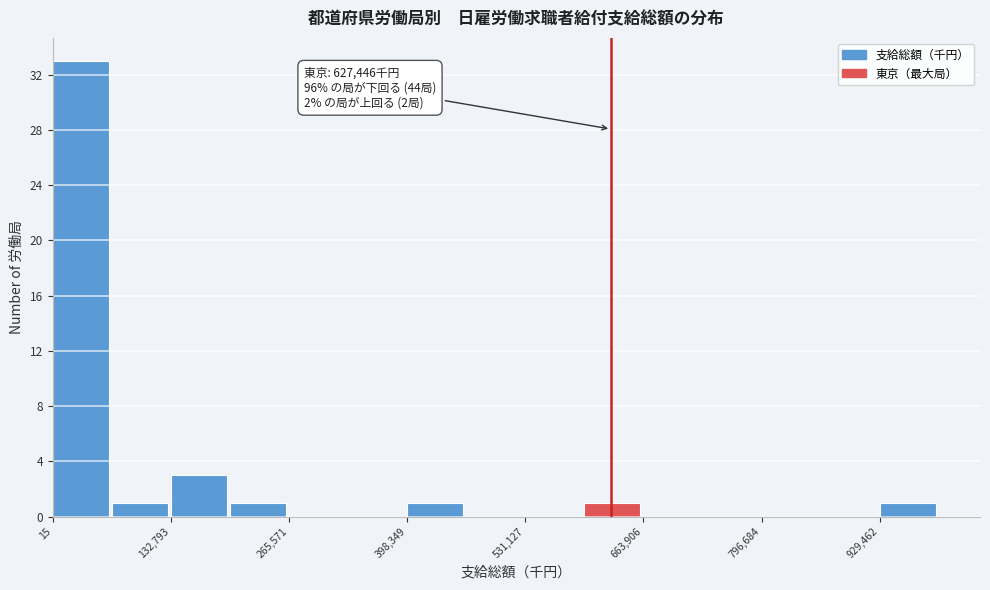

Read against the x-axis, roughly where is the centre of the tallest bar?

40000